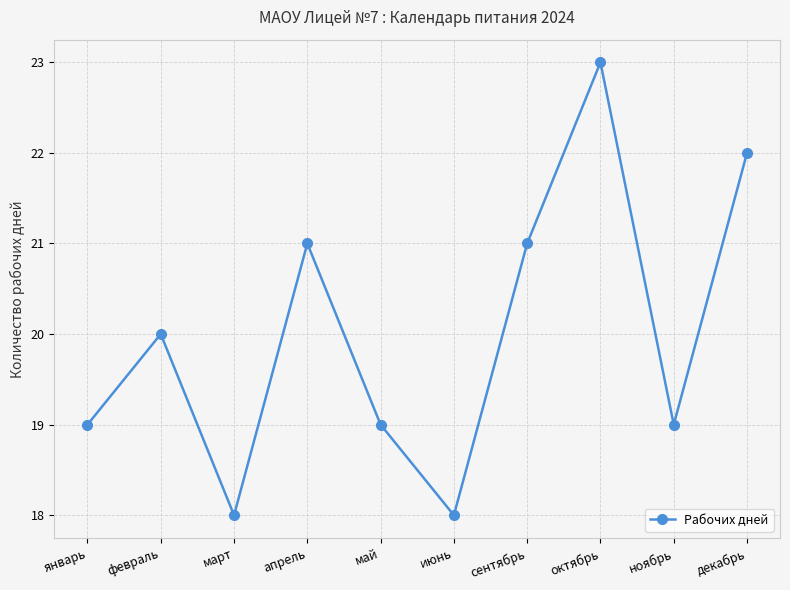

True or false: the data shows 27 at февраль.

False